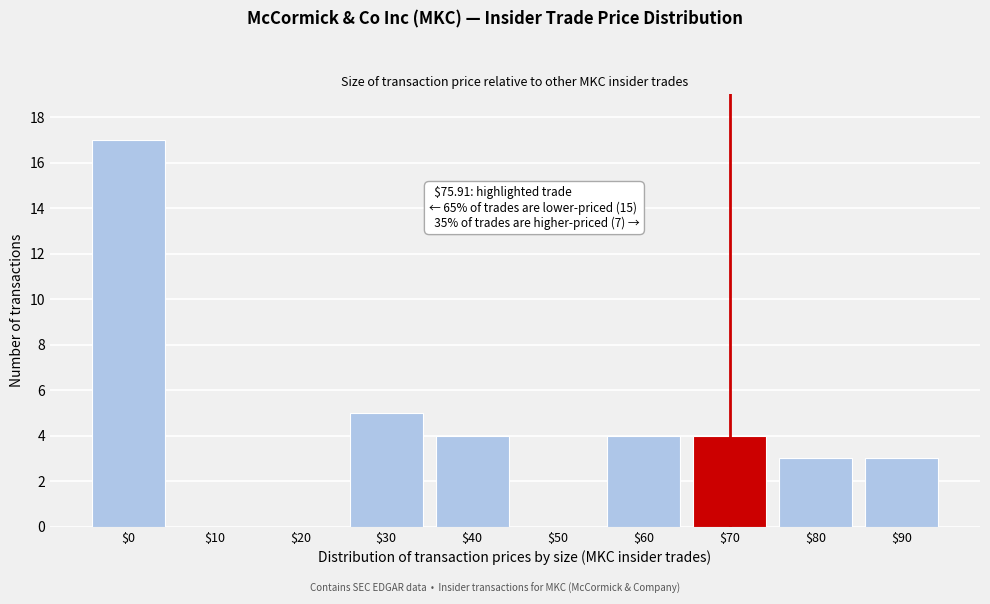

The value at $10 is 0. True or false?

True